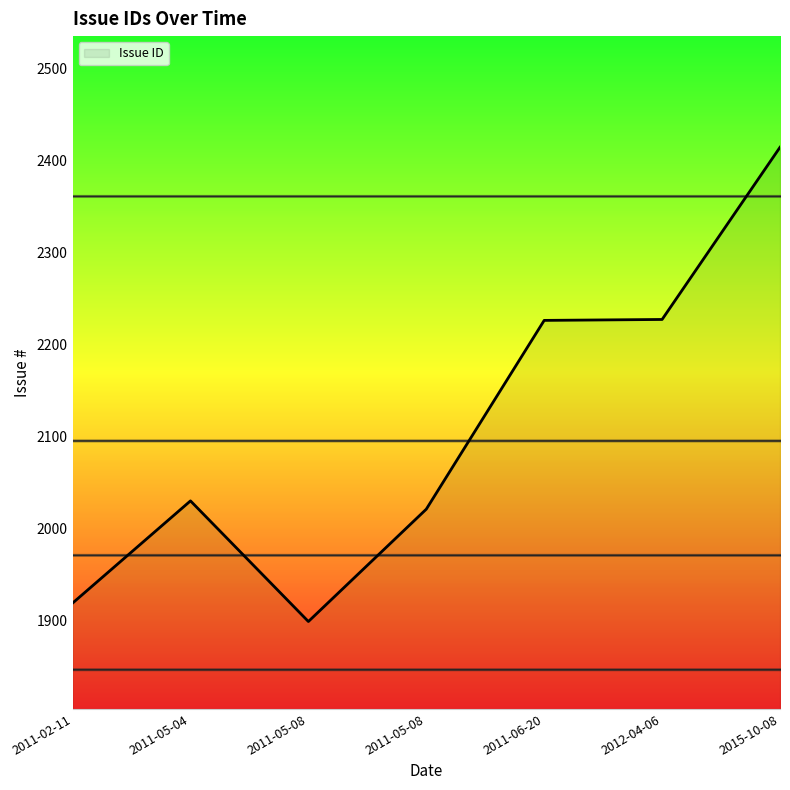

Which category has the highest value across all series?

2015-10-08